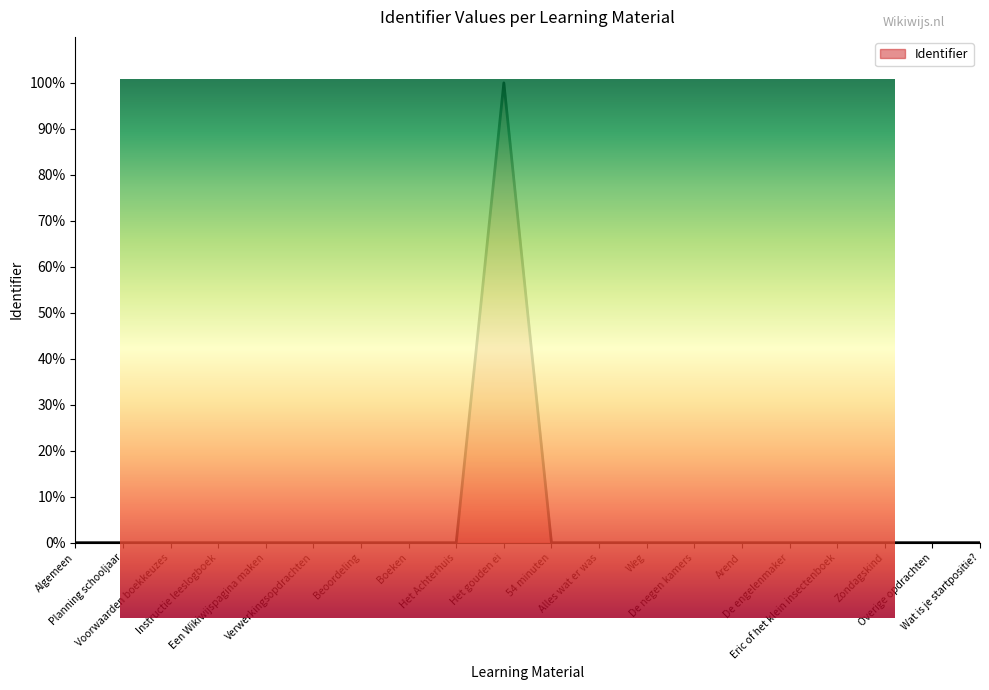

How many points are higher than both their immediate neighbors (excluding endpoints)?

1